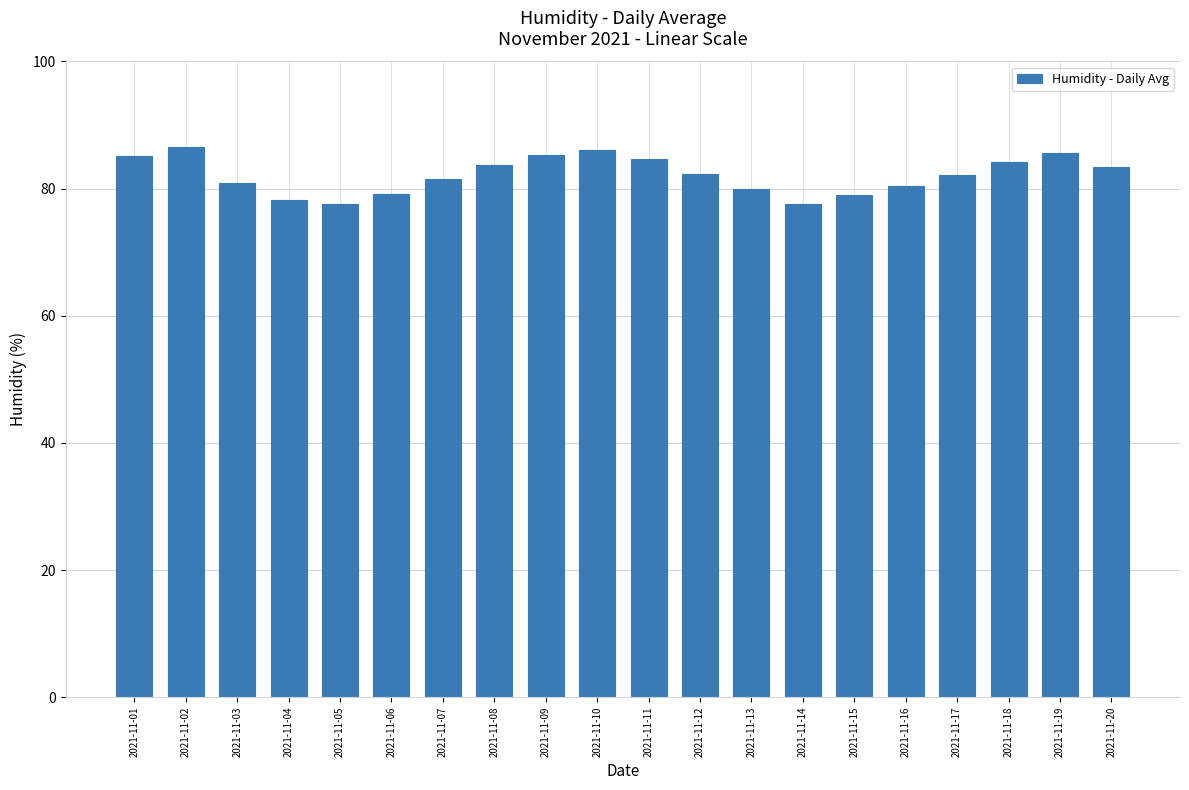

Where does the data first go above 82?

2021-11-01